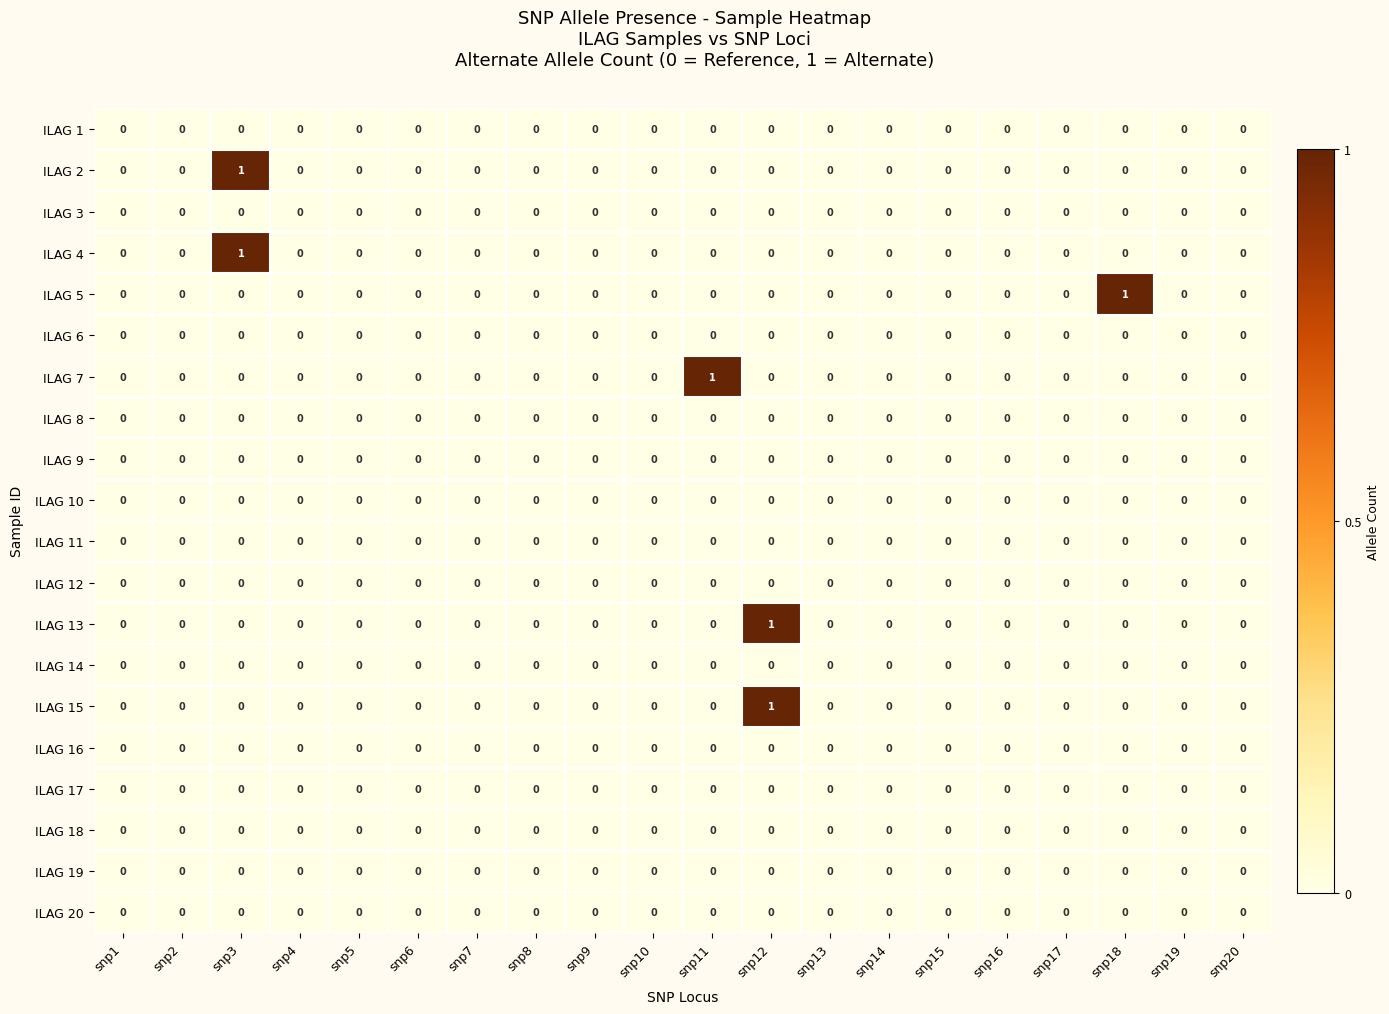

The value of ILAG 7 at snp18 is -1. True or false?

False